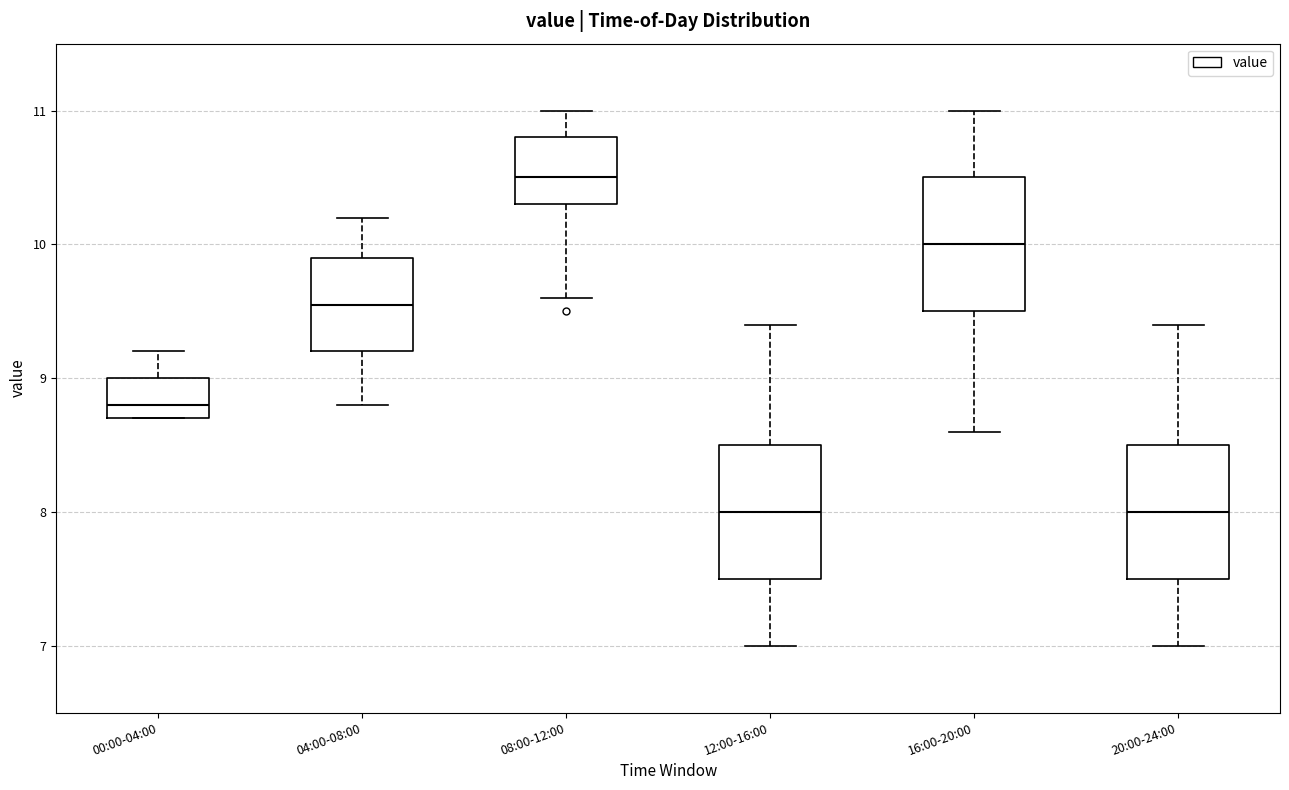

Where is the upper edge of the box for 12:00-16:00 on the y-axis? The values are not printed on the chart, so give them approximately, as read against the axis.

8.5